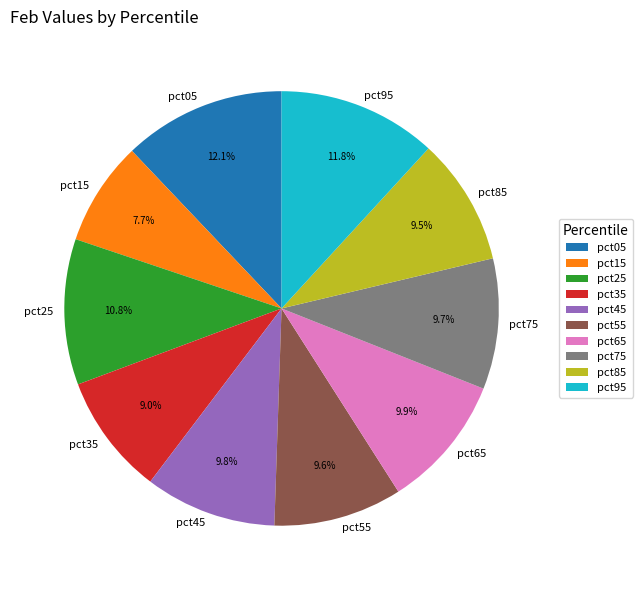

Is it true that pct55 is 10% of the pie?

True